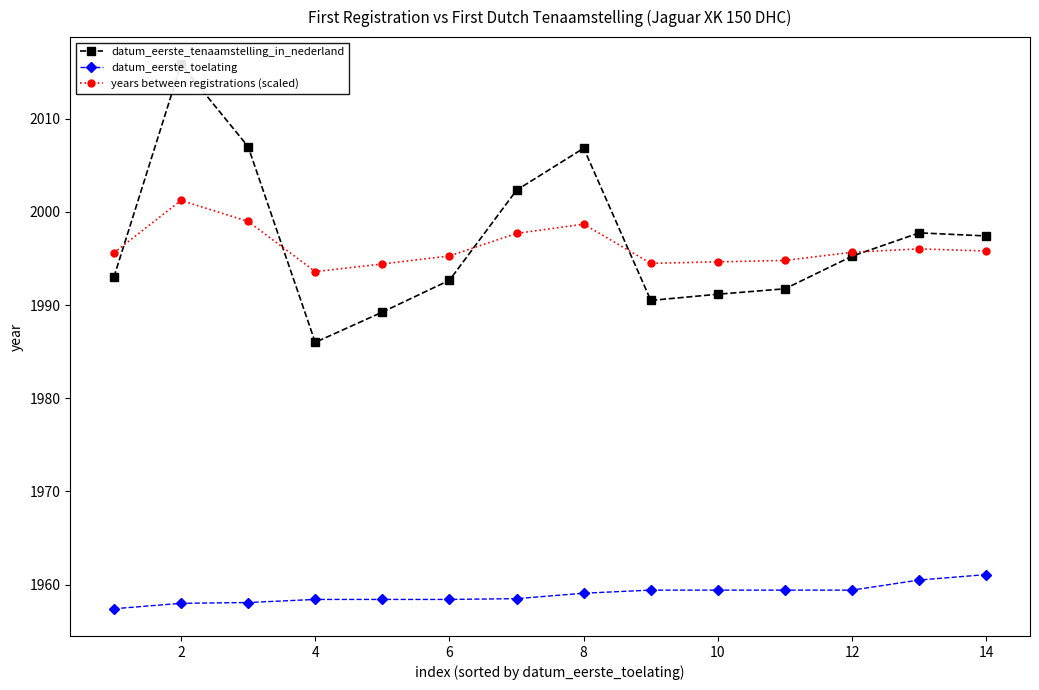

True or false: years between registrations (scaled) has a value of 924.6 at 12.

False